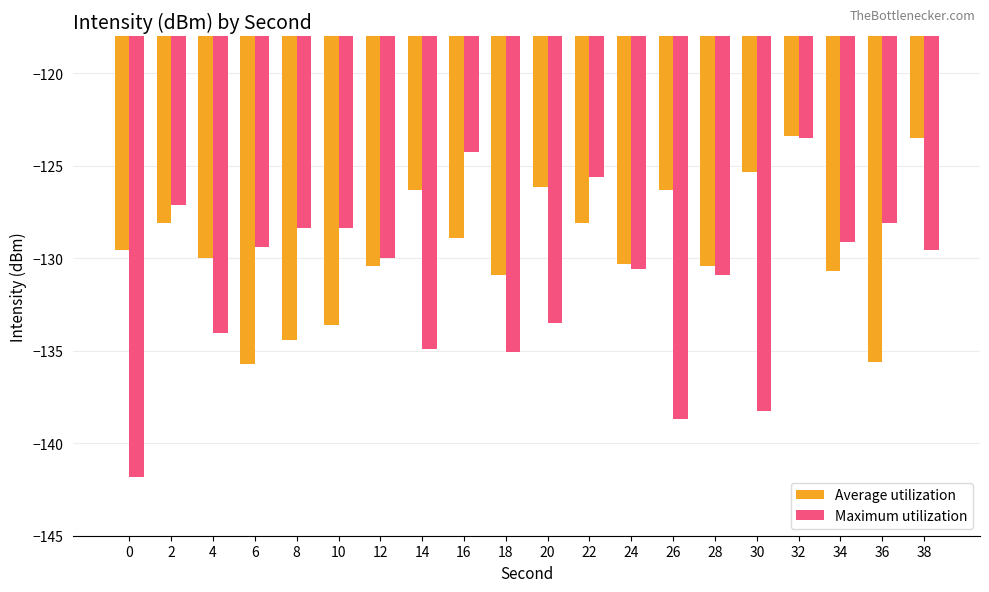

Rank the series by their average value, from lowest to highest.

Maximum utilization, Average utilization